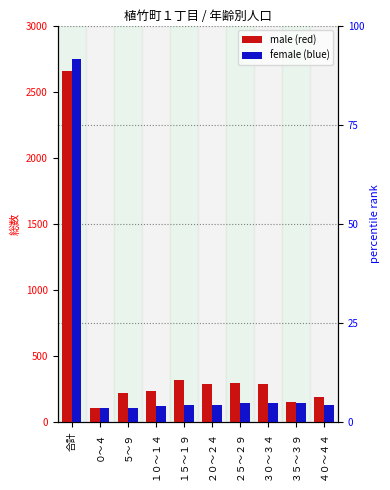

Count the number of categories in the chart.

10